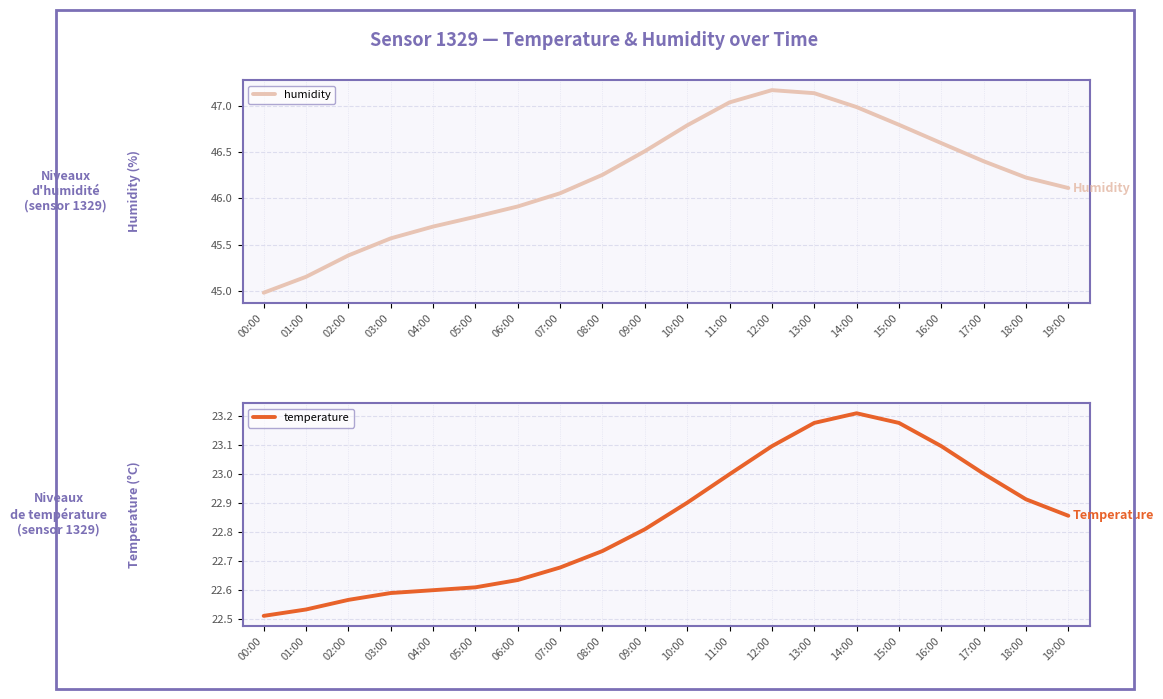

What is the sum of all humidity values?

924.6